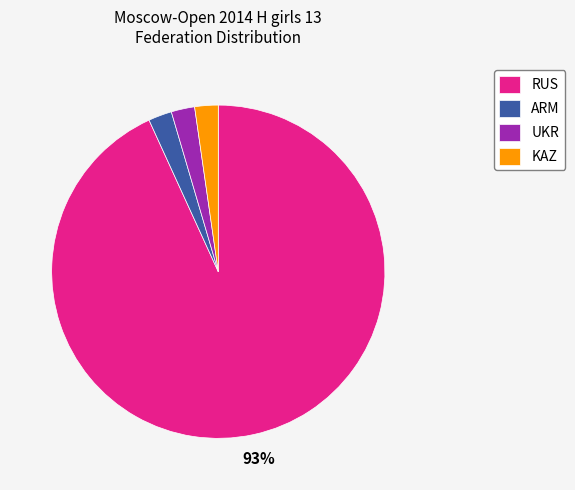

To the nearest percent, what percentage of the pie is ARM?

2%